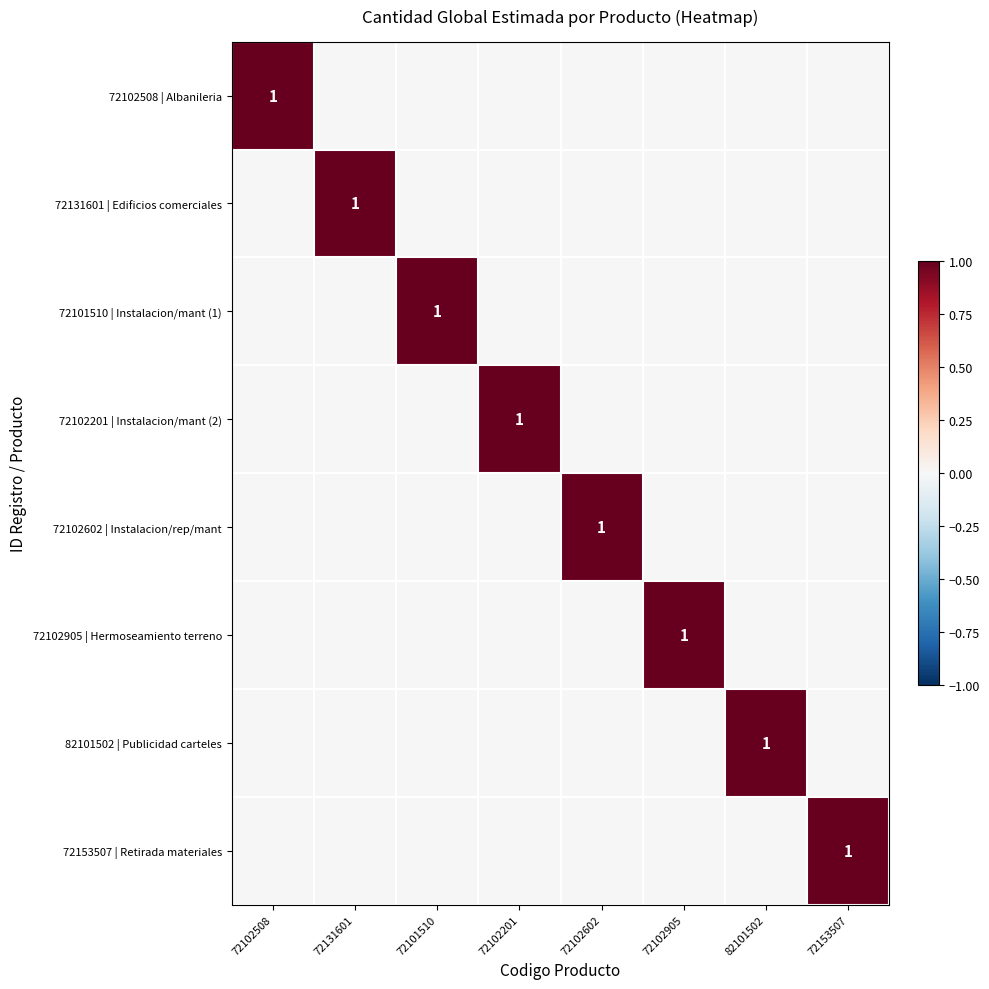

What is the difference between the 72153507 | Retirada materiales values at 82101502 and 72153507?

1